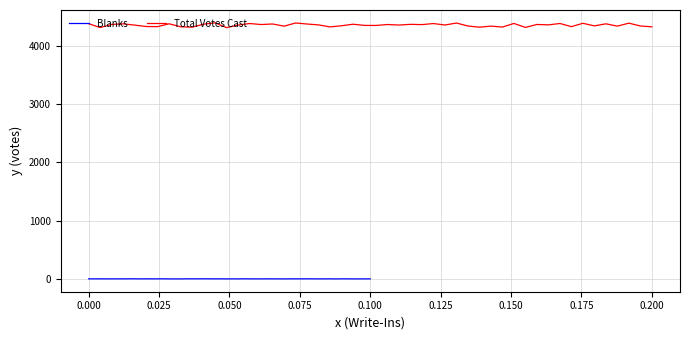

Is it true that Blanks equals 0 at 0?

True